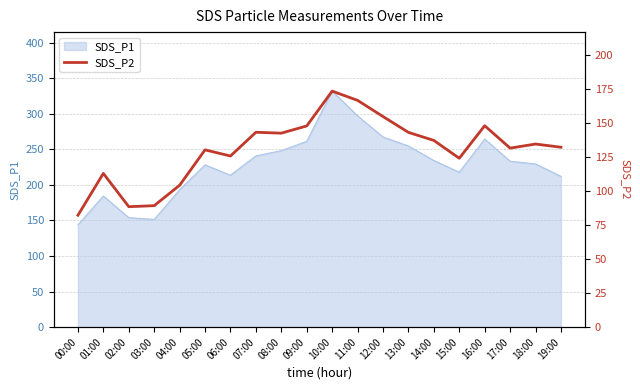

At which category does the data reach its first local peak?

01:00